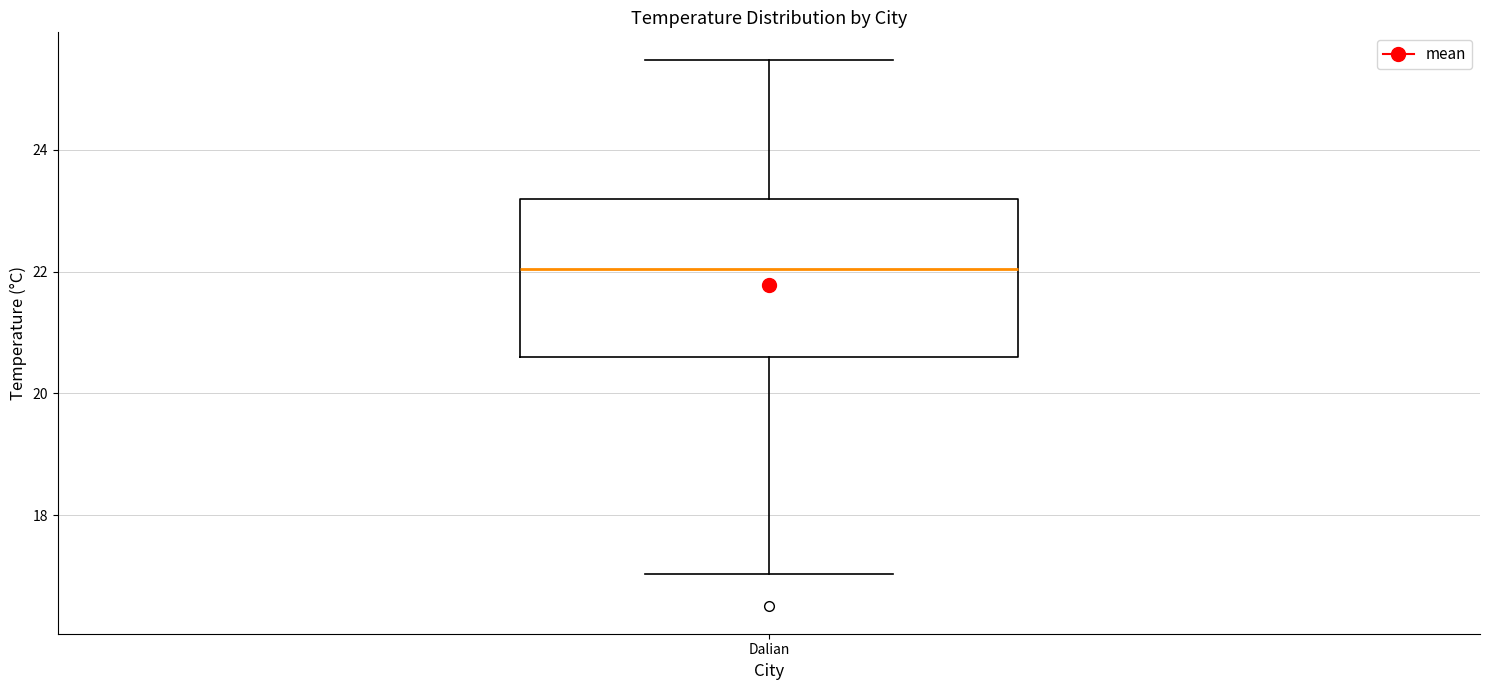

Where does the median line of the box for Dalian sit on the y-axis? The values are not printed on the chart, so give them approximately, as read against the axis.

22.0